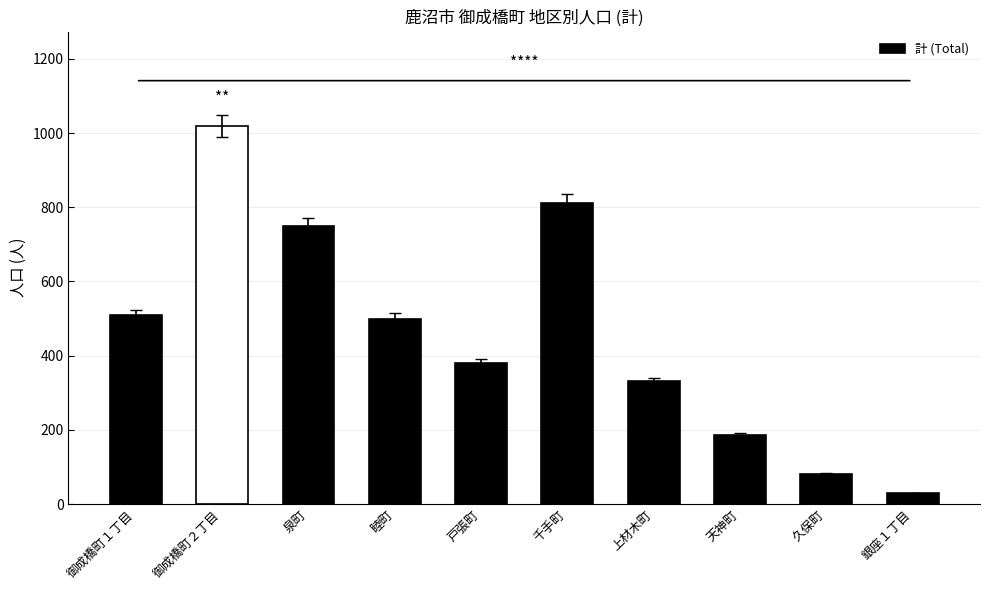

What is the difference between the maximum and minimum values?

990